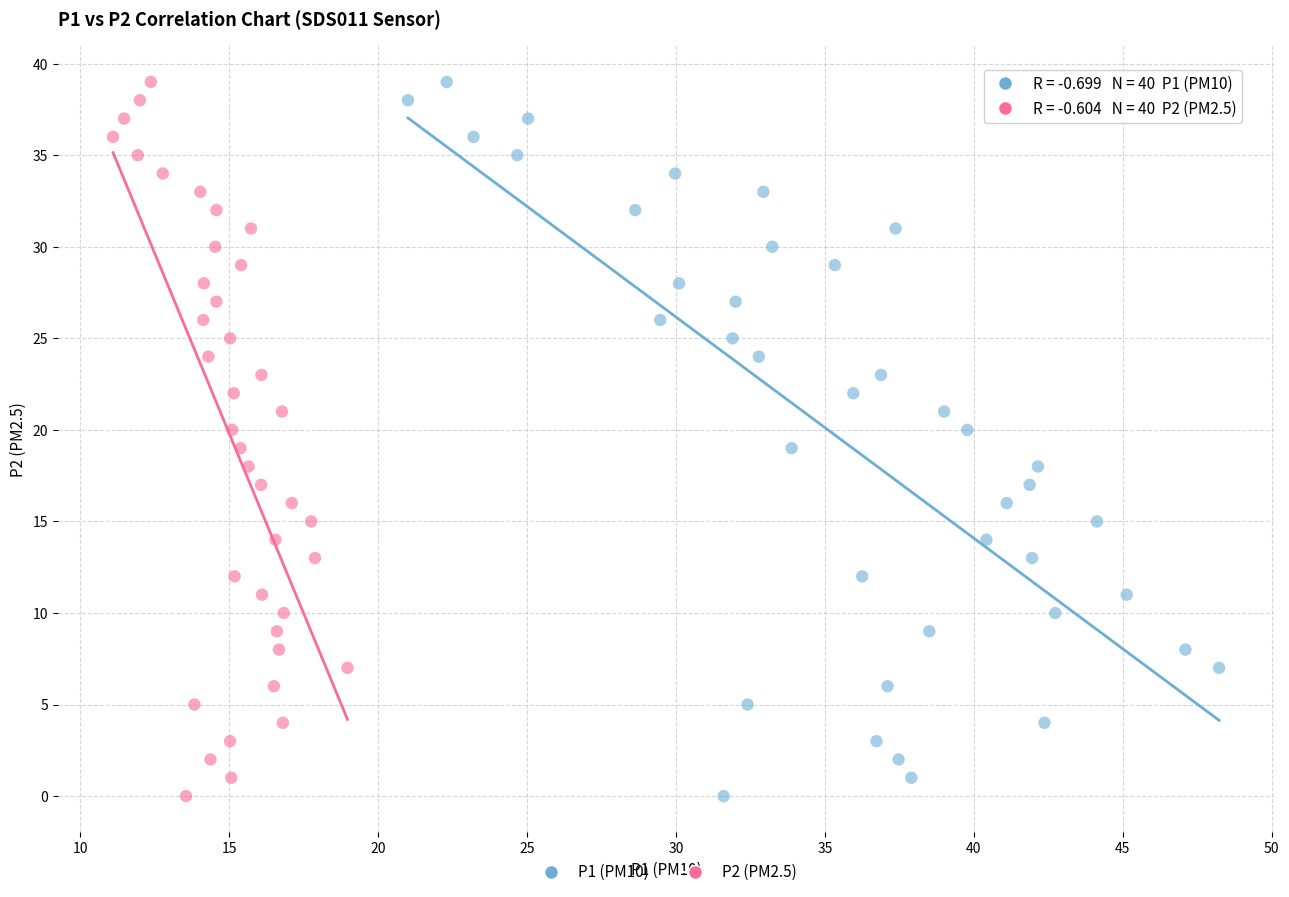

What are all the series names shown in the legend?

P1 (PM10), P2 (PM2.5)